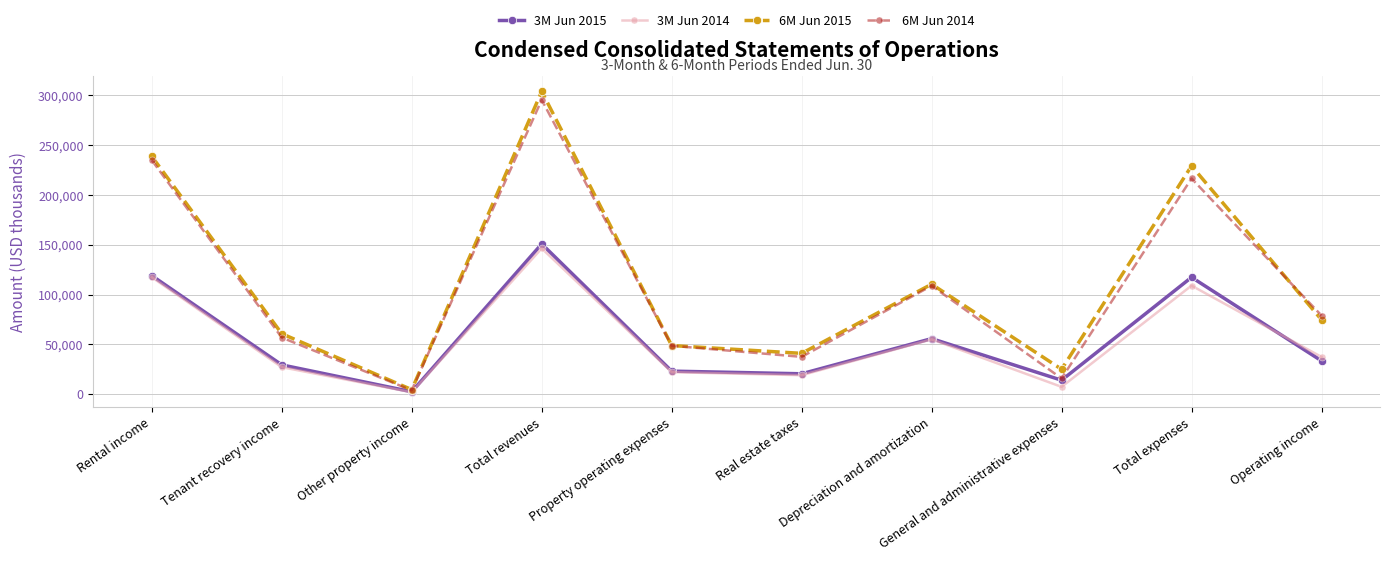

How many interior local peaks does the 6M Jun 2015 series have?

3